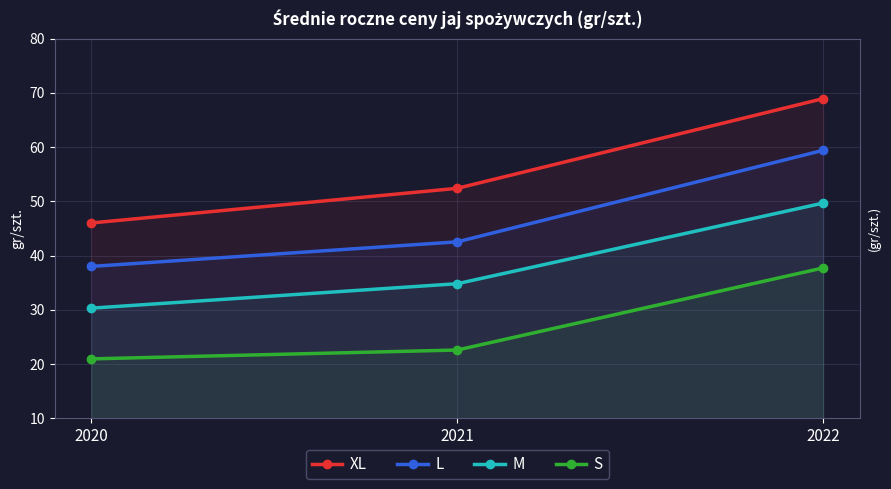

Does the chart have visible grid lines?

Yes